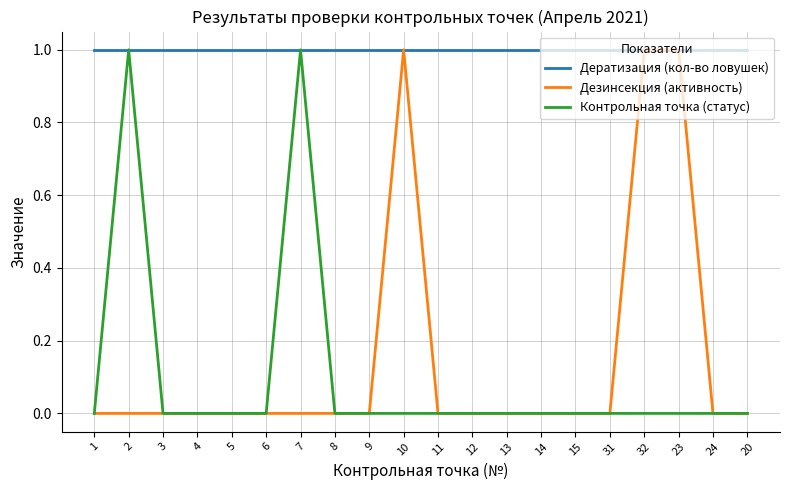

Which series has the largest total across all categories?

Дератизация (кол-во ловушек)